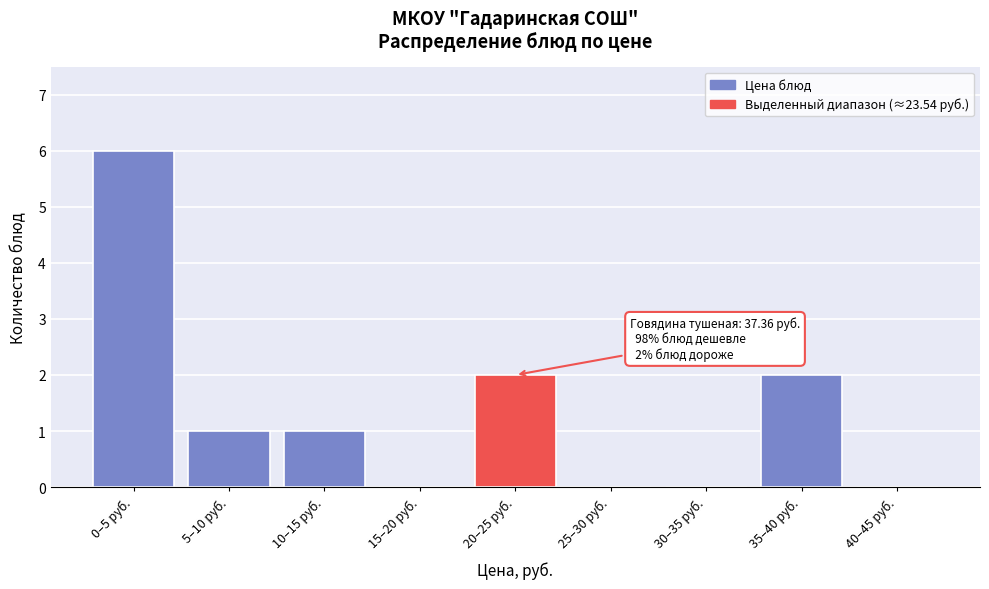

Reading left to right, list all the values displayed in this chart.

0–5 руб.=6	5–10 руб.=1	10–15 руб.=1	15–20 руб.=0	20–25 руб.=2	25–30 руб.=0	30–35 руб.=0	35–40 руб.=2	40–45 руб.=0